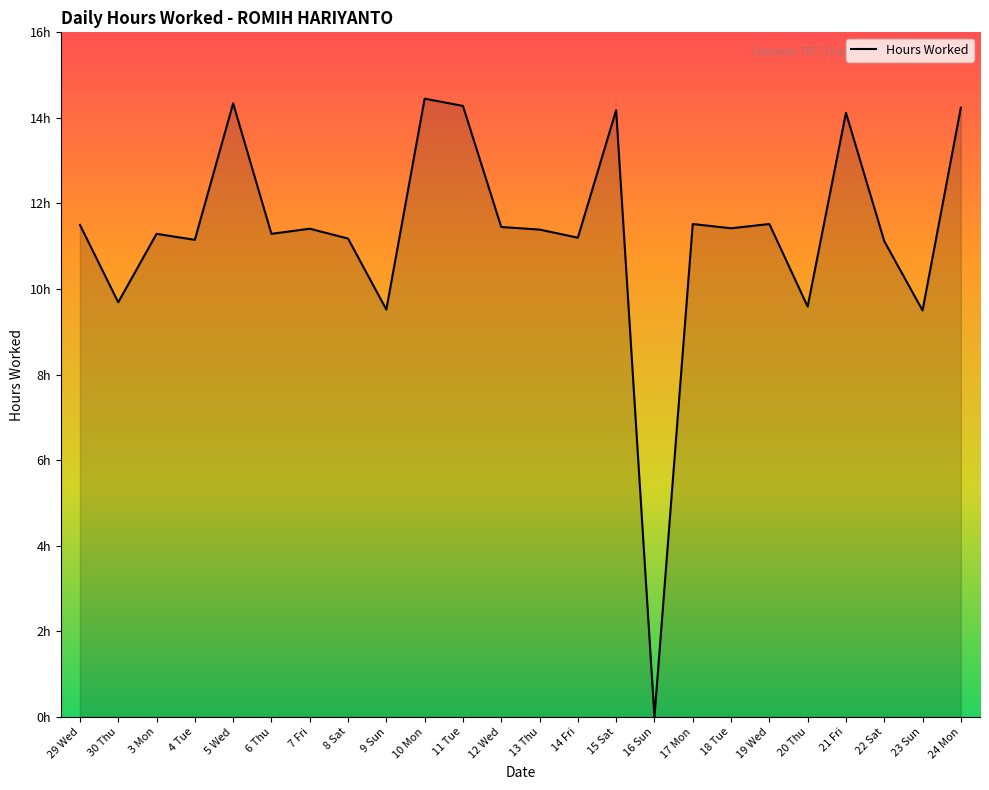

What position from the left is 13 Thu?

13